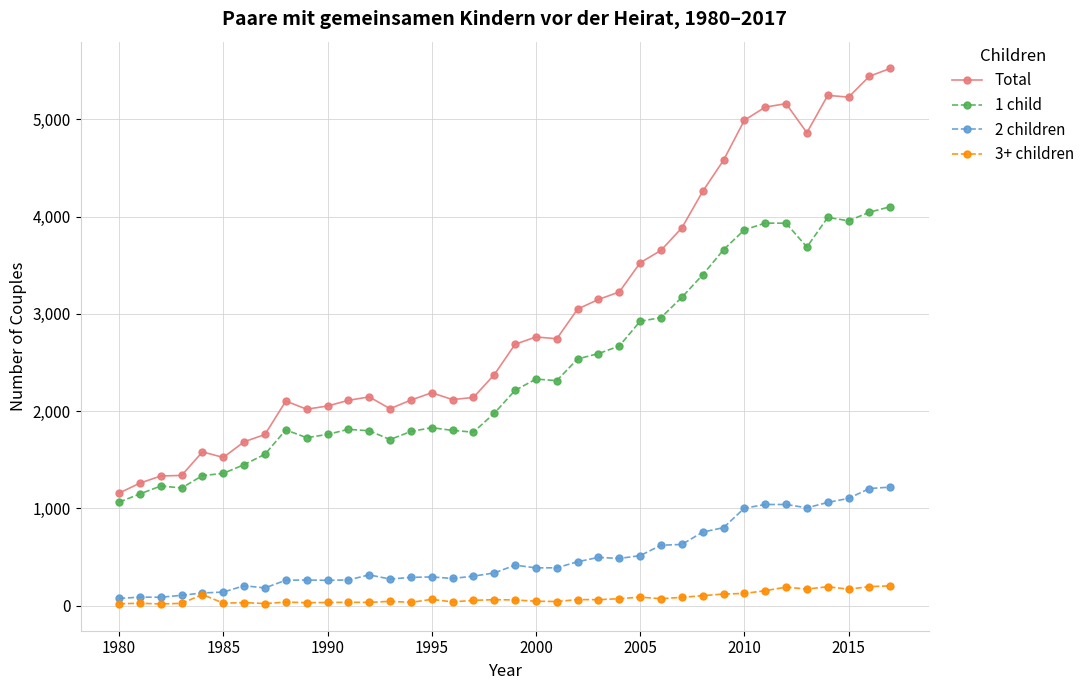

In 3+ children, how many points are lower than both neighbors (excluding endpoints)?

12